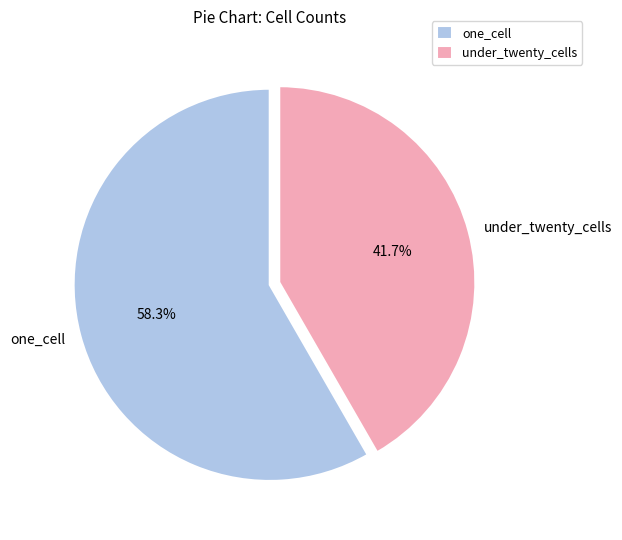

How many slices are in this pie chart?

2